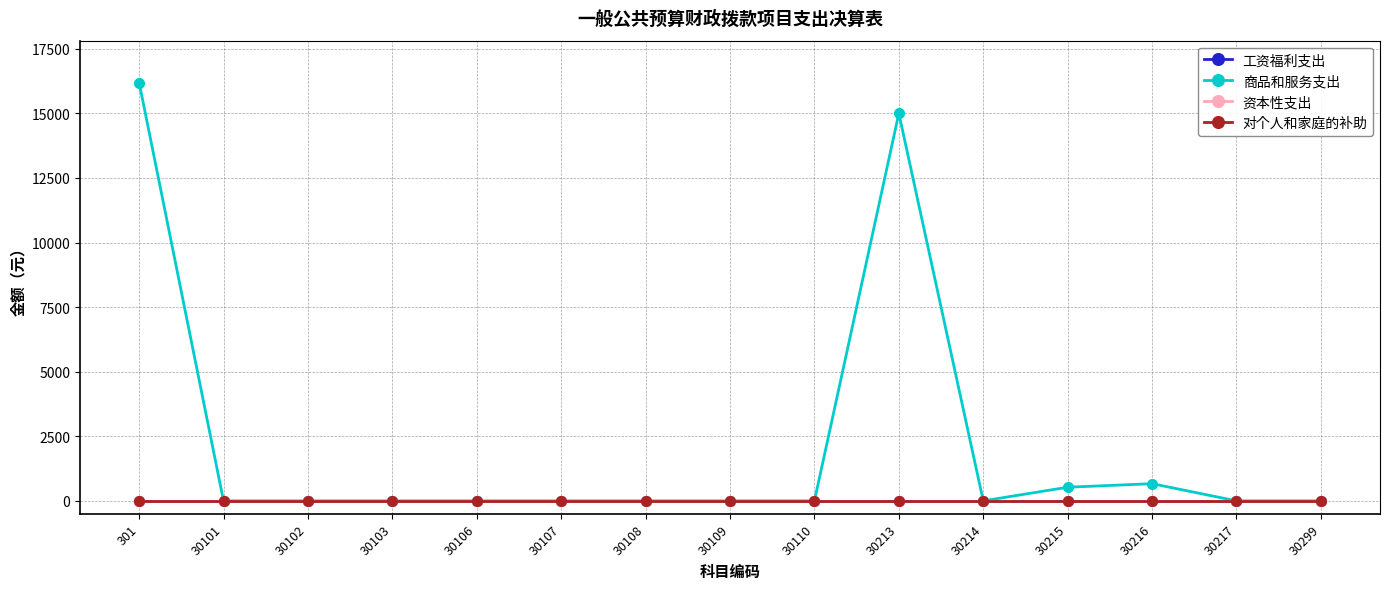

Which has a higher value, 30109 or 30107?

30109